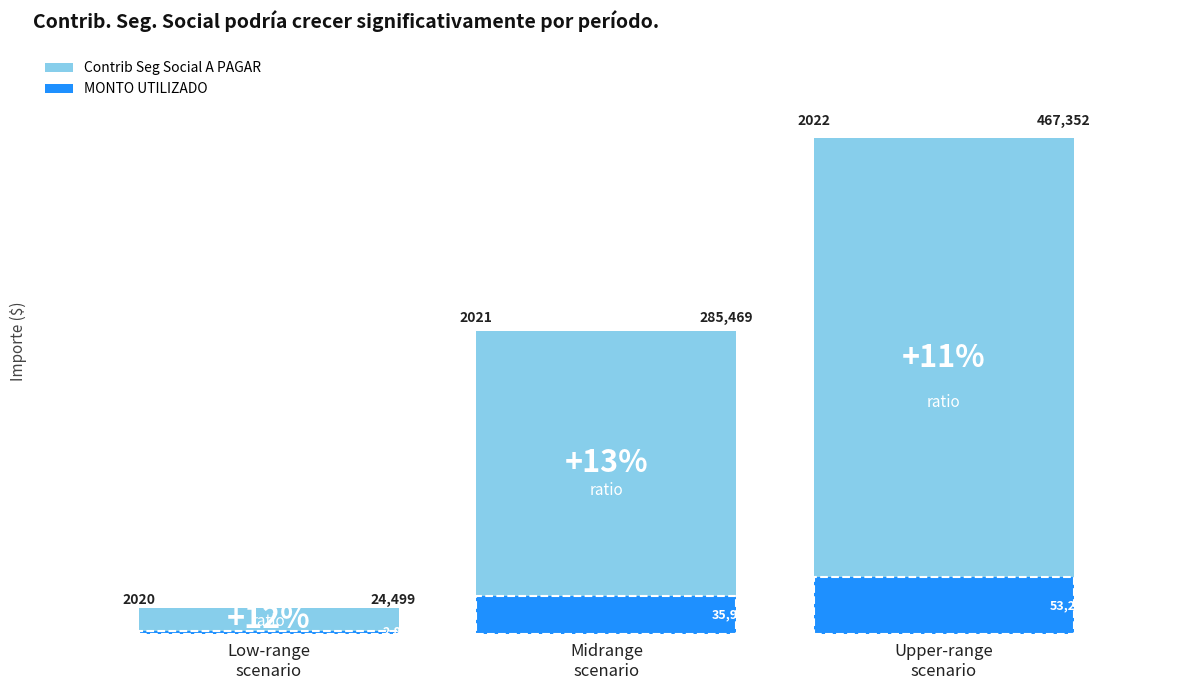

Which has a higher value, Upper-range
scenario or Midrange
scenario?

Upper-range
scenario